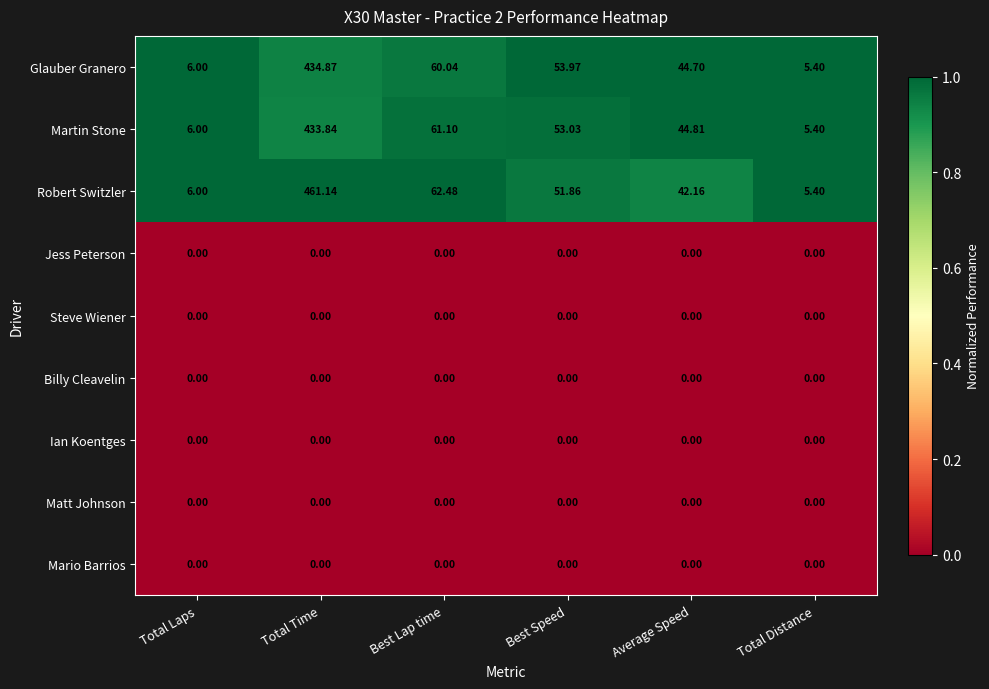

At which category does the chart reach its peak across all series?

Total Time